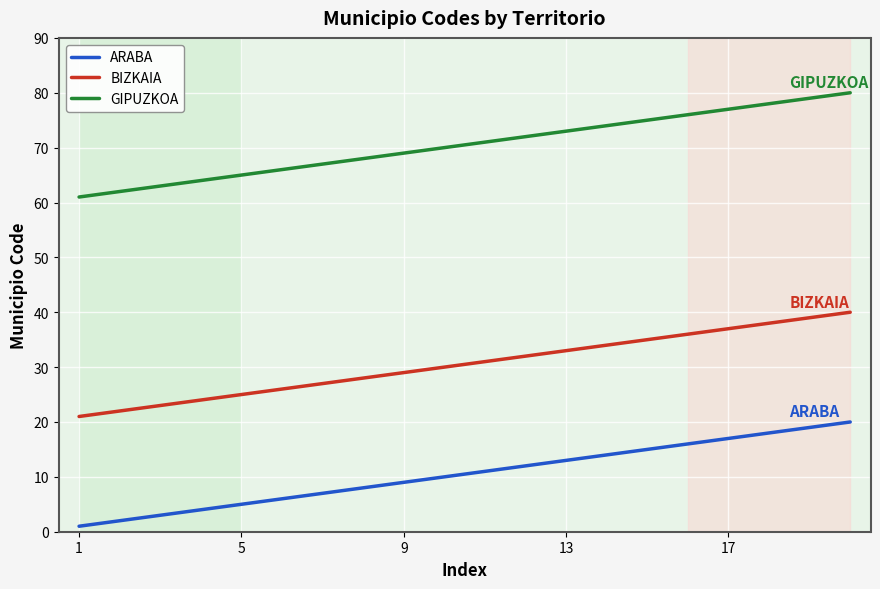

What is the maximum value shown in the chart?

80